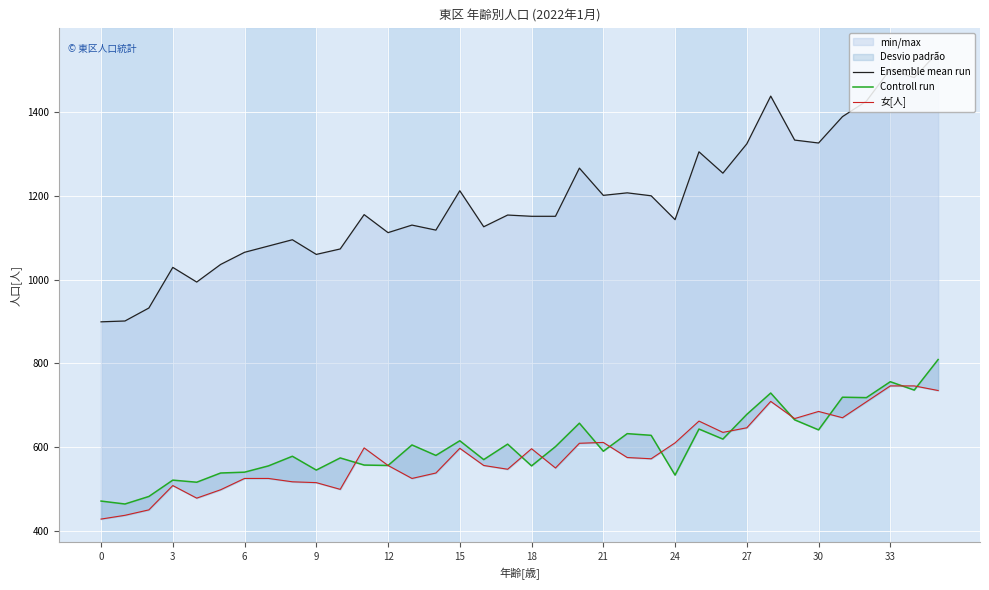

Which category has the highest value across all series?

35